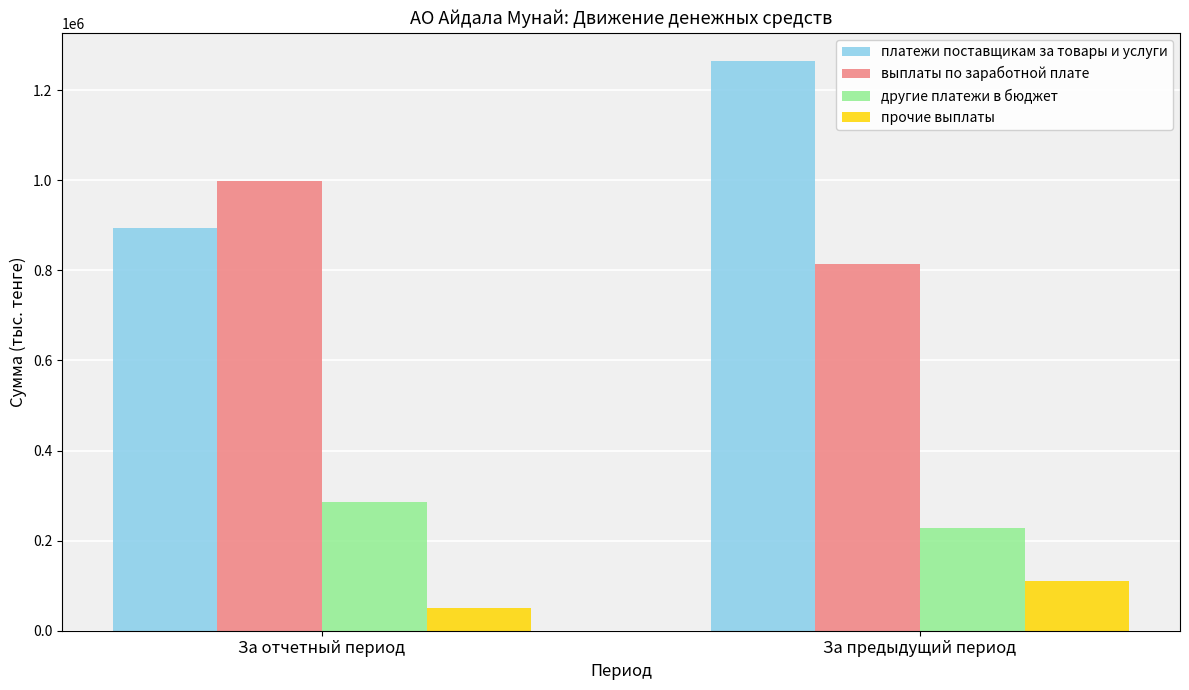

Rank the series at За отчетный период from highest to lowest value.

выплаты по заработной плате, платежи поставщикам за товары и услуги, другие платежи в бюджет, прочие выплаты